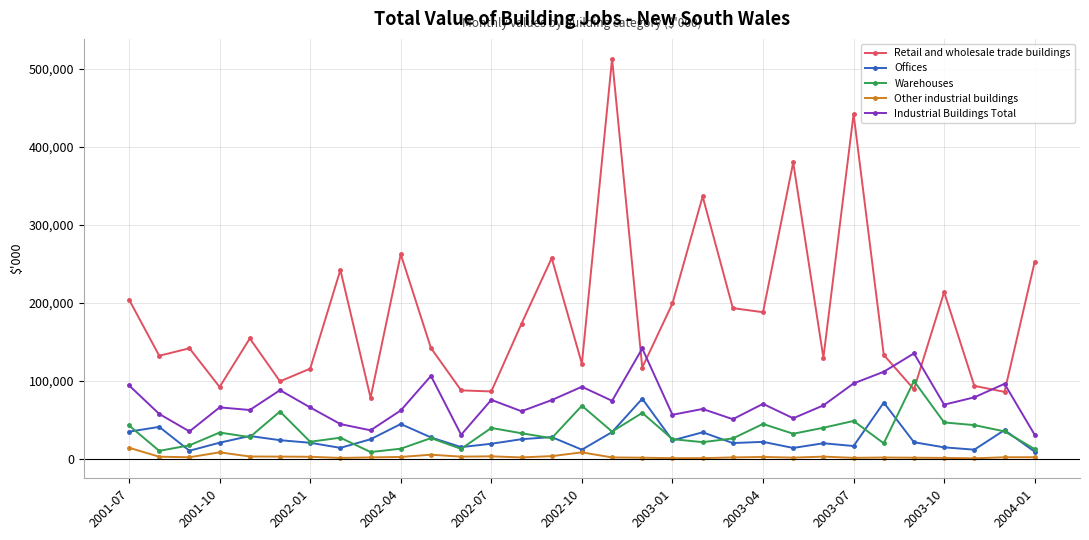

What is the value of the Retail and wholesale trade buildings point at the 7th from the left?

115508